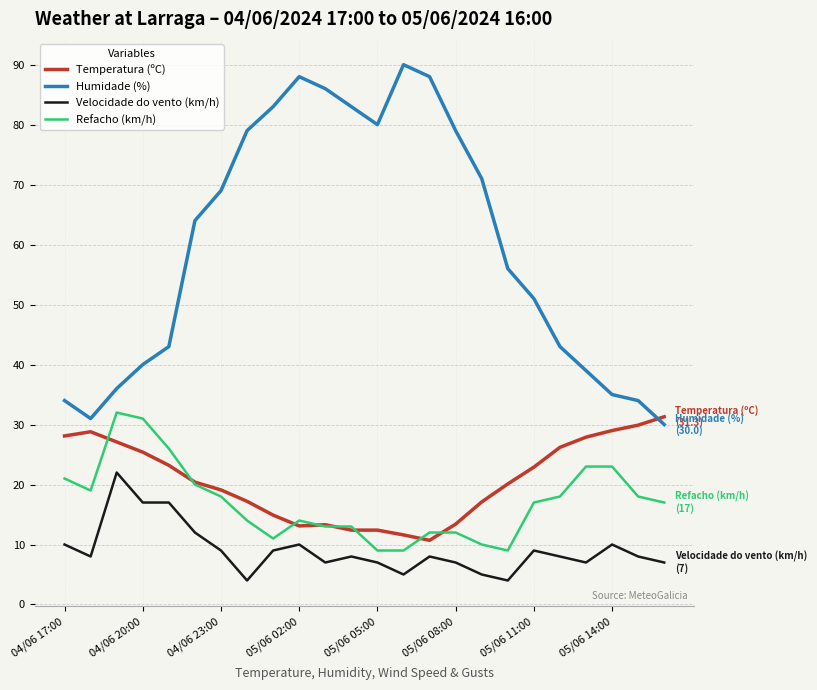

Which series has the widest spread of values?

Humidade (%)